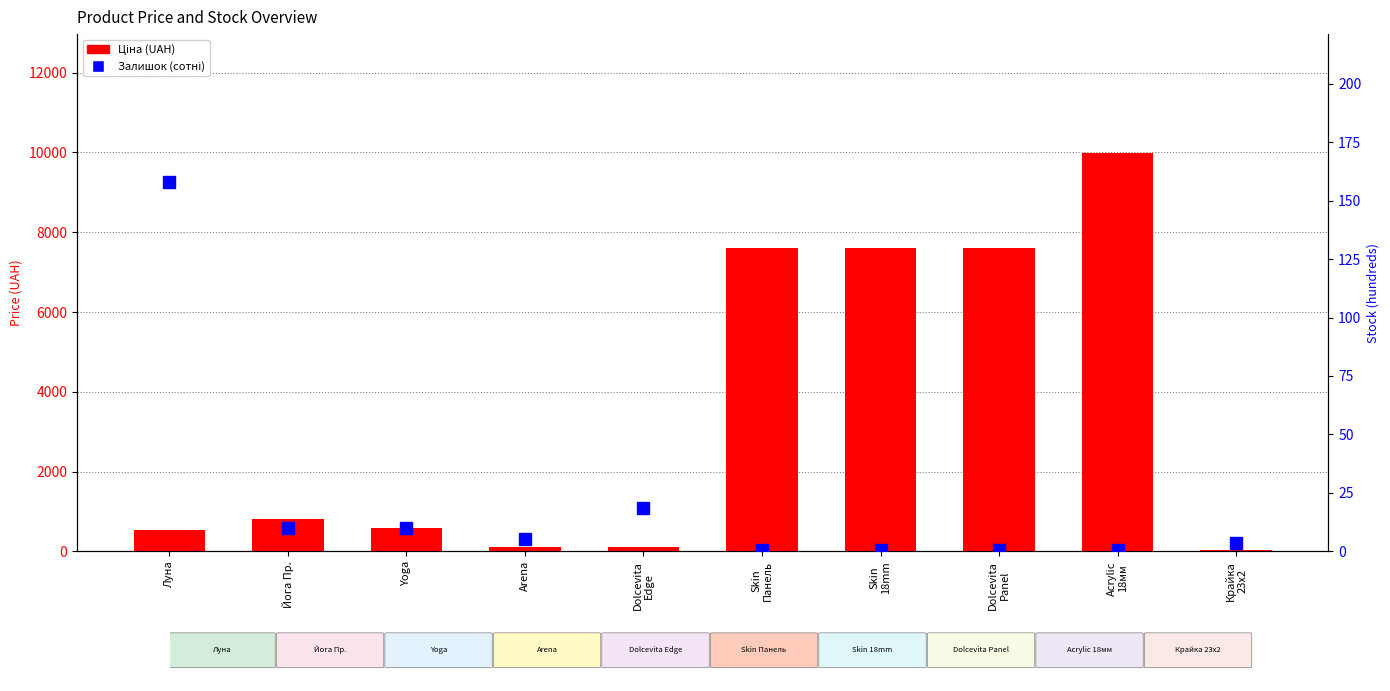

Reading left to right, extract all data points from this chart.

Ціна (UAH): 539.0	818.5	589.9	114.1	114.1	7596.5	7596.5	7596.5	9975.0	32.0
Залишок (сотні): 158.0	10.0	10.1	5.5	18.6	0.4	0.4	0.6	0.6	3.6